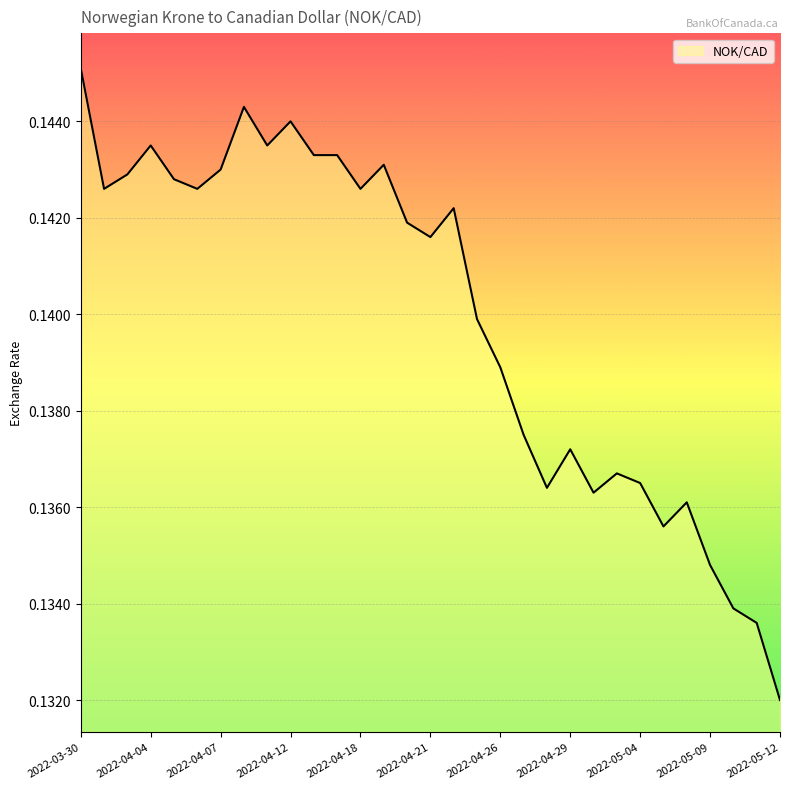

Count the number of categories in the chart.

31